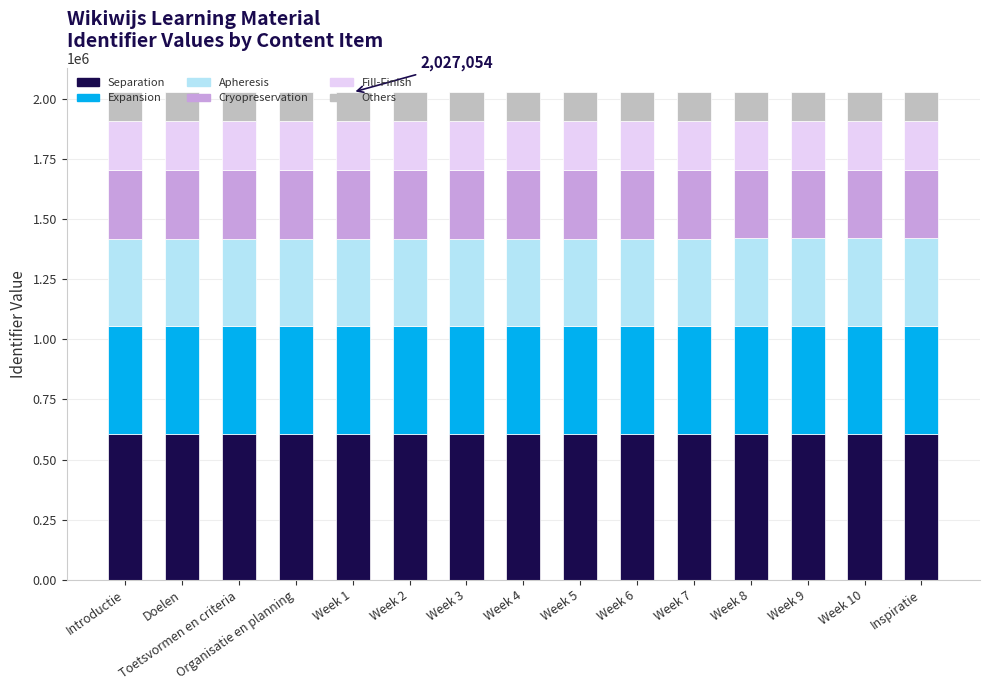

What is the total value across all series at Week 3?

2027058.0